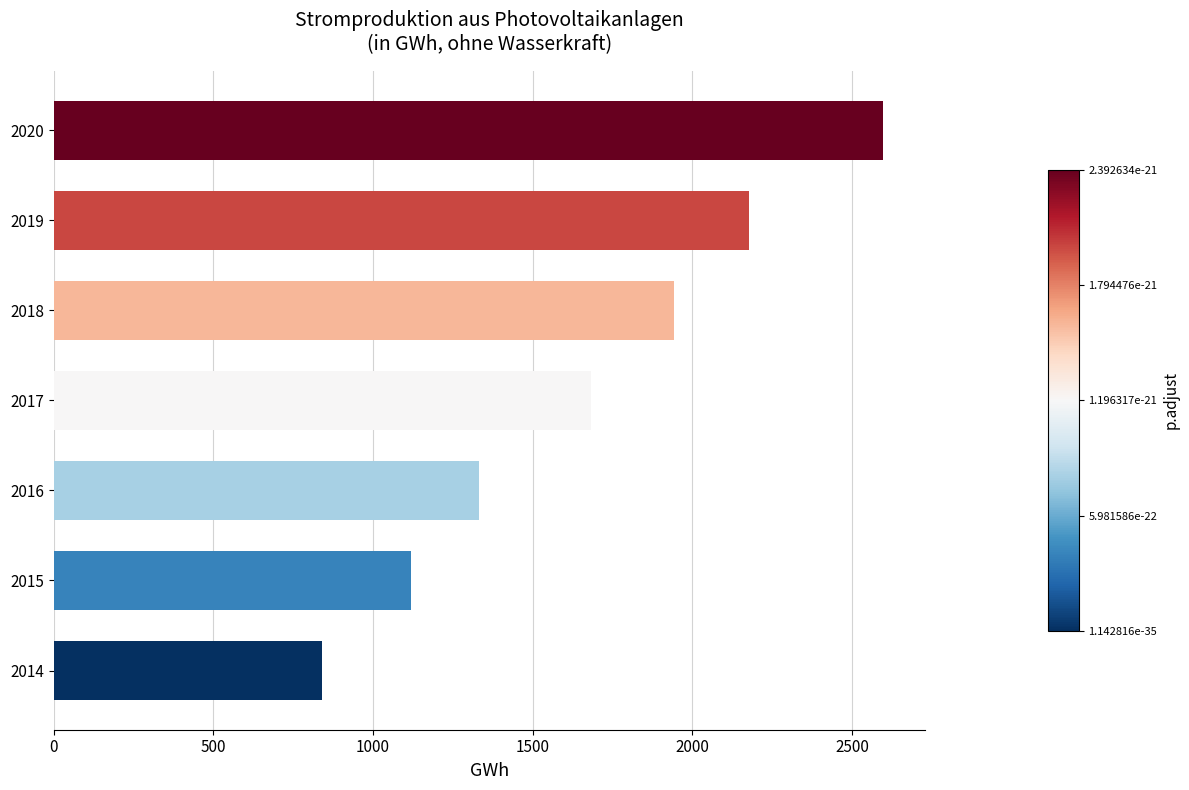

What is the minimum value shown in the chart?

841.6